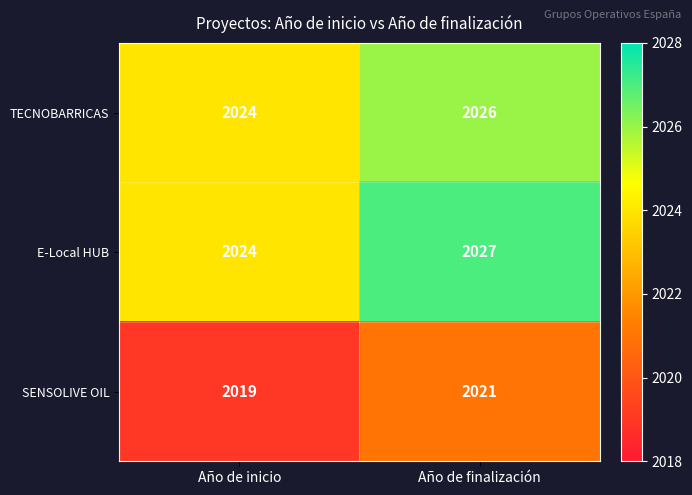

What is the minimum value shown in the chart?

2019